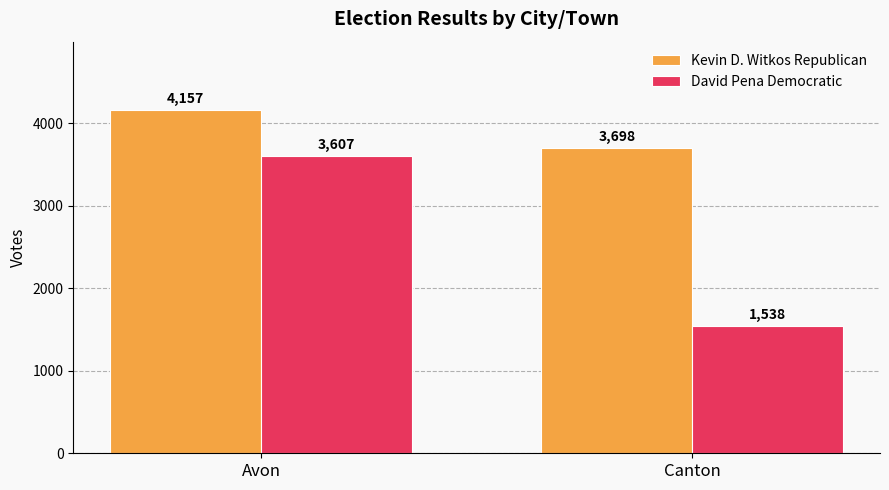

How many distinct data groups are displayed?

2